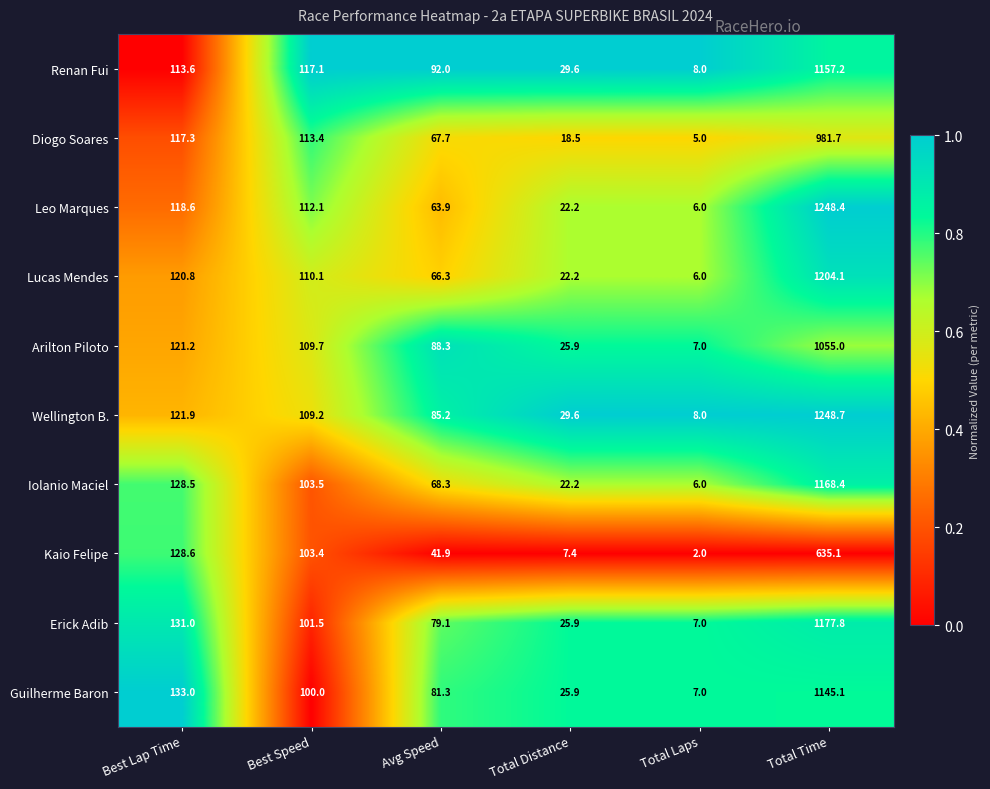

Count the number of categories in the chart.

6